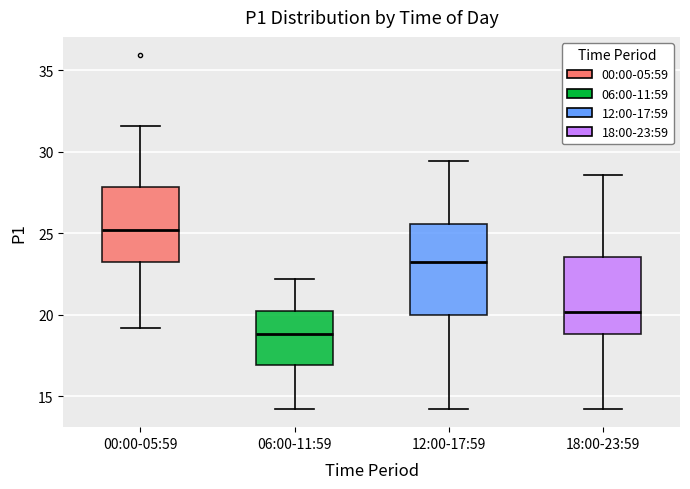

Comparing the boxes themselves (not the whiskers), which one is the tallest?

12:00-17:59